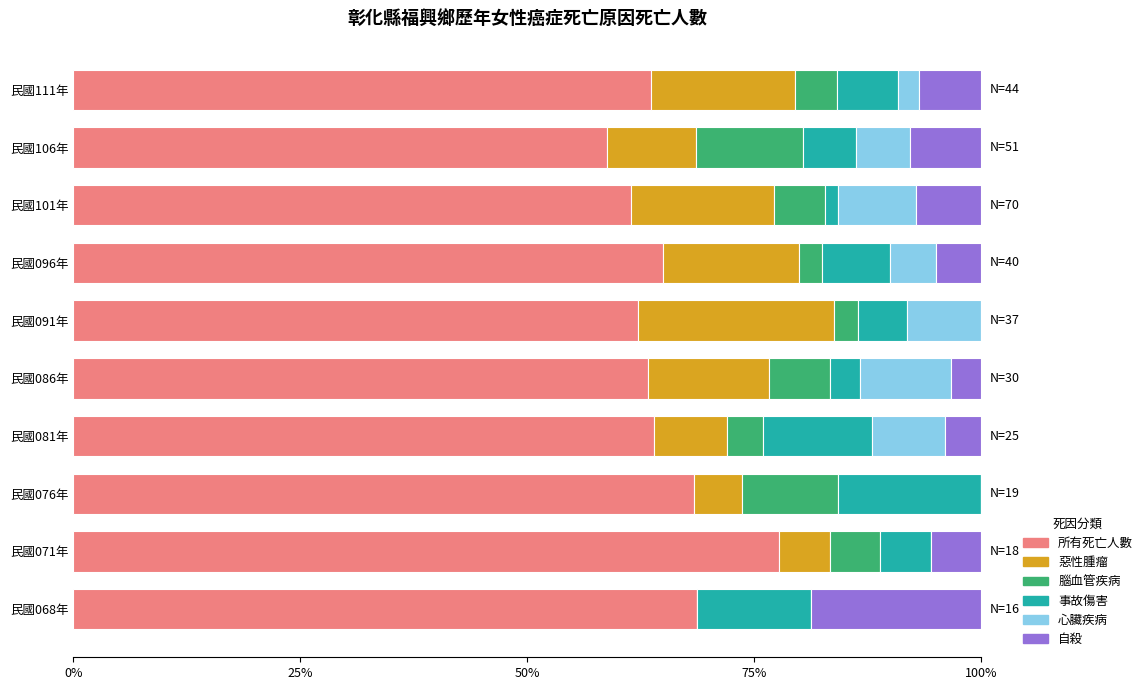

Is it true that 所有死亡人數 equals 58.8 at 民國106年?

True